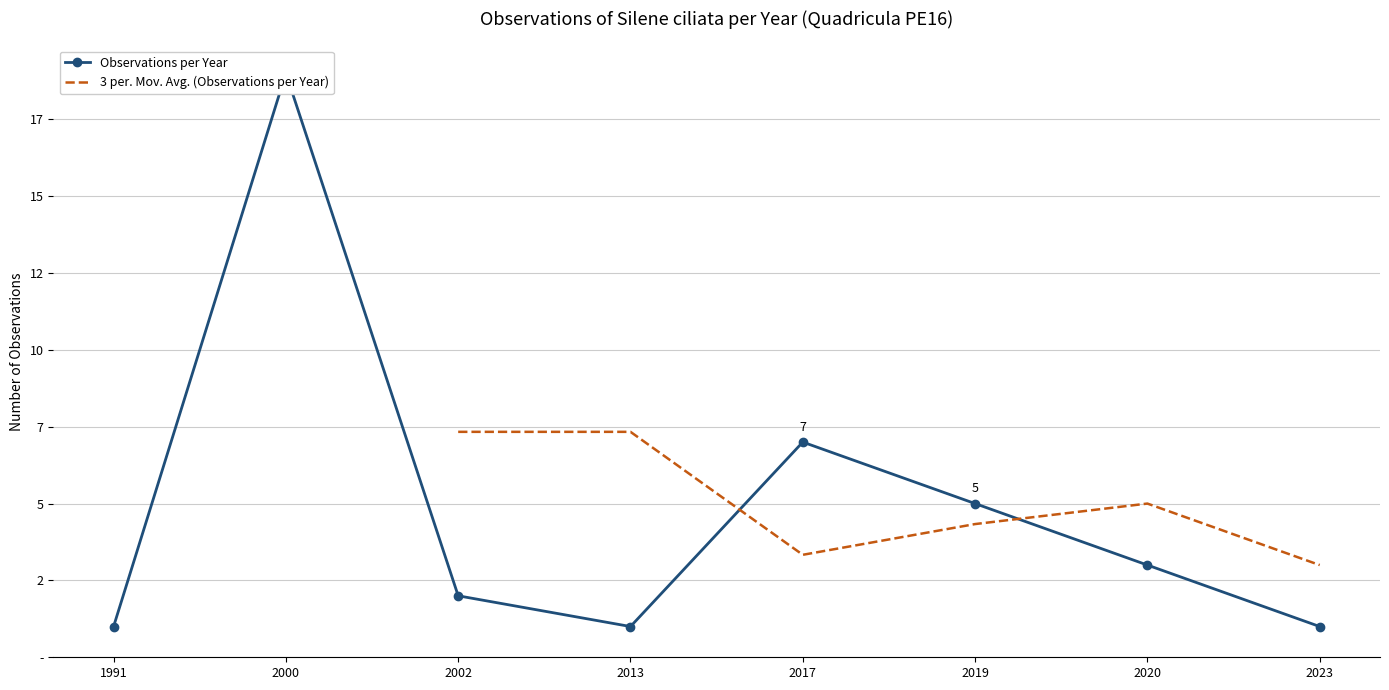

How many lines are shown in the chart?

2